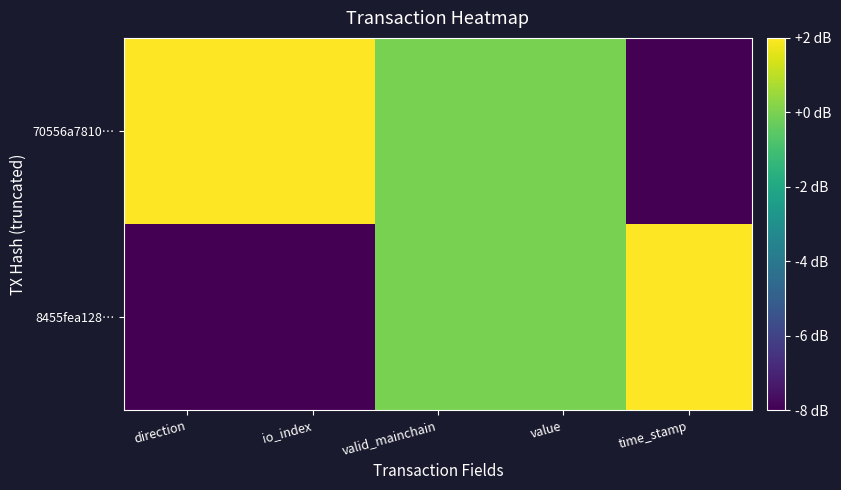

Reading left to right, transcribe all the data shown in this chart.

8455fea128…: direction=-8	io_index=-8	valid_mainchain=0	value=0	time_stamp=2
70556a7810…: direction=2	io_index=2	valid_mainchain=0	value=0	time_stamp=-8